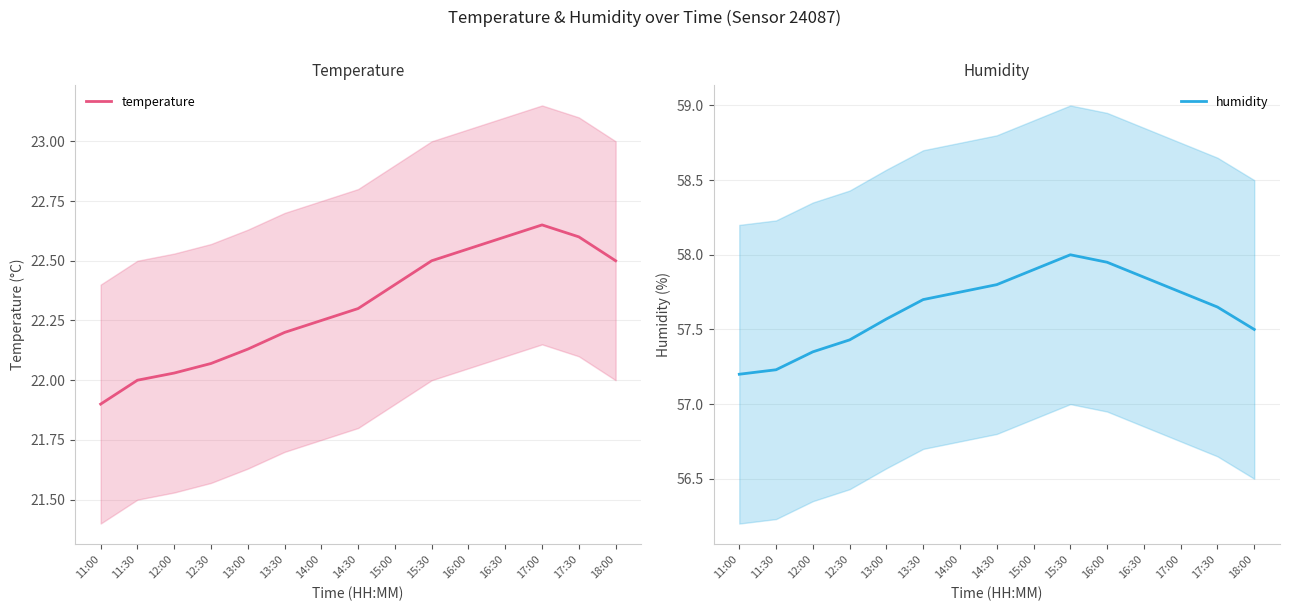

At which category is the sum across all series the highest?

15:30